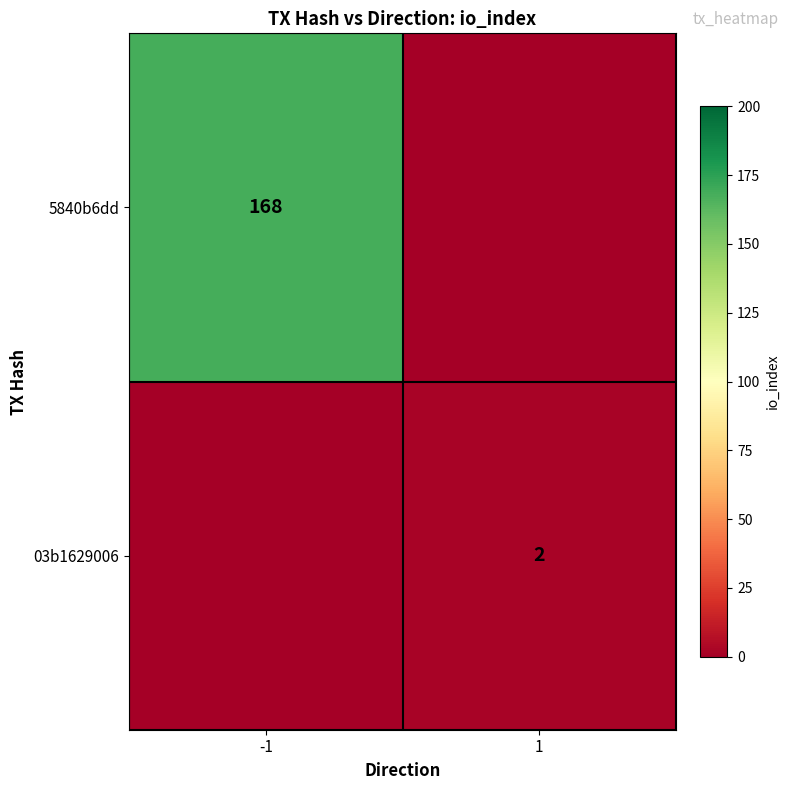

Is it true that 5840b6dd equals 168 at -1?

True